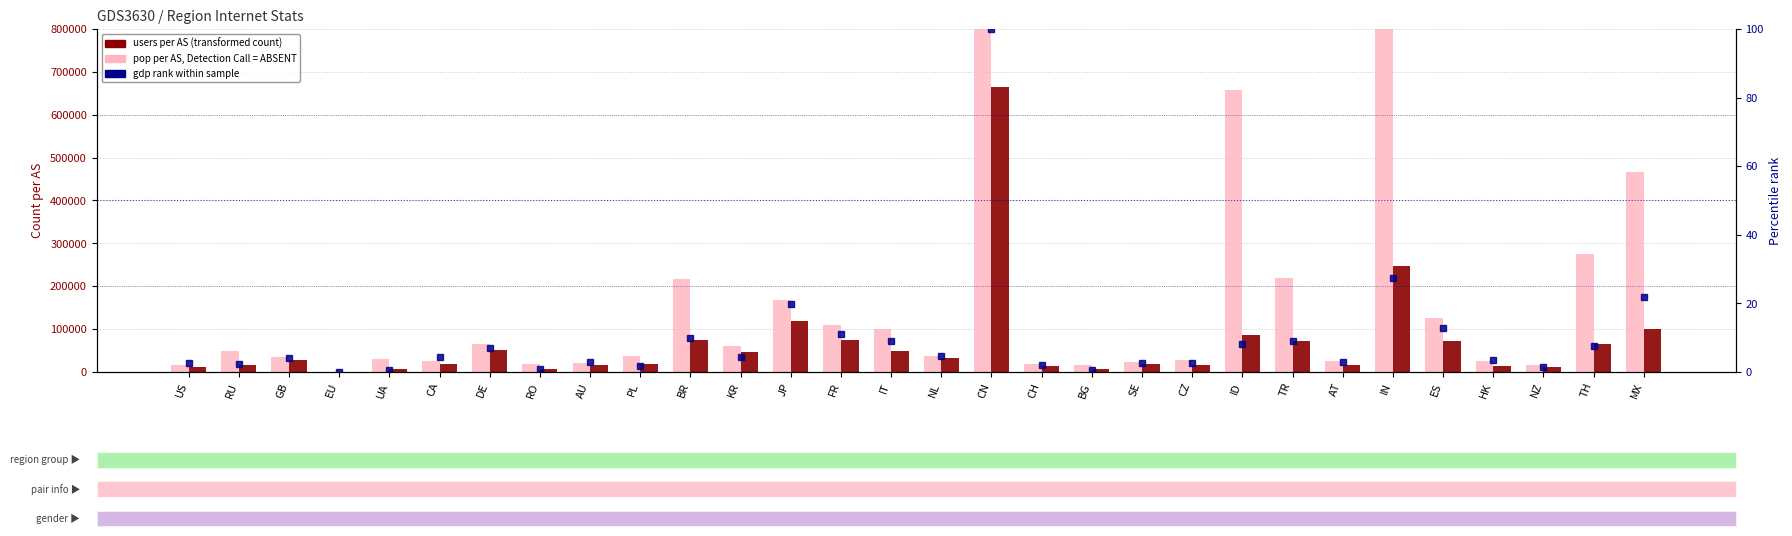

What is the average value of the users per AS (transformed count) series?

65458.0